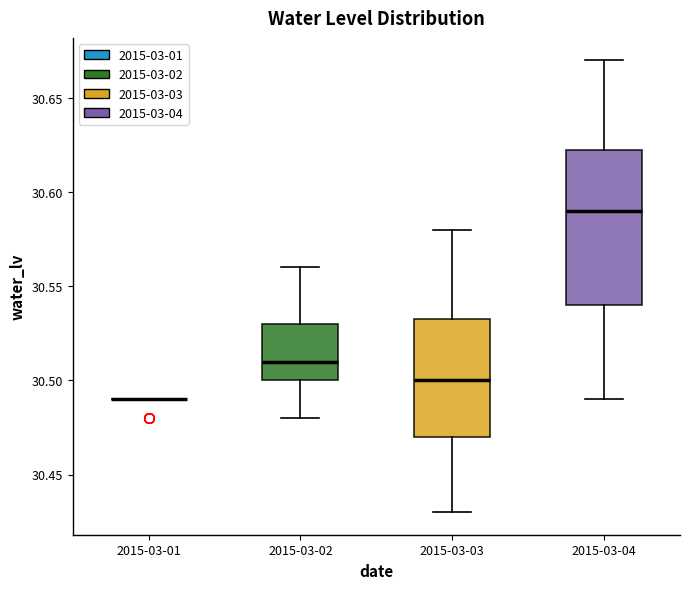

Comparing the boxes themselves (not the whiskers), which one is the tallest?

2015-03-04